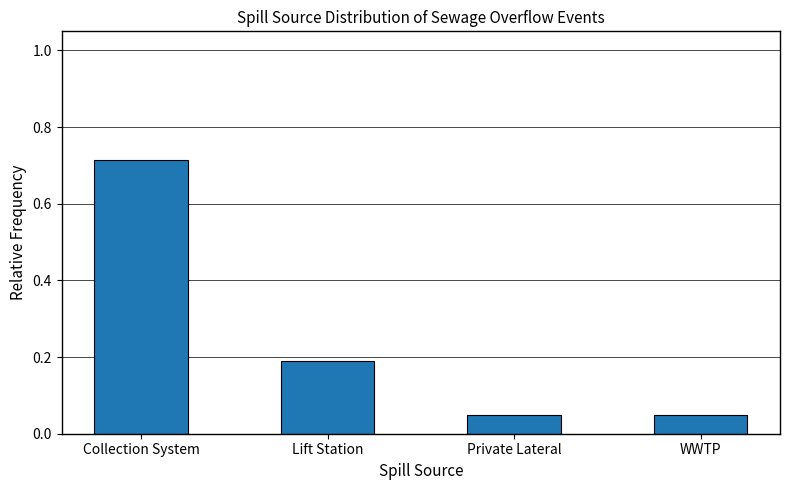

The chart shows a value of 0.1 at Private Lateral. True or false?

False